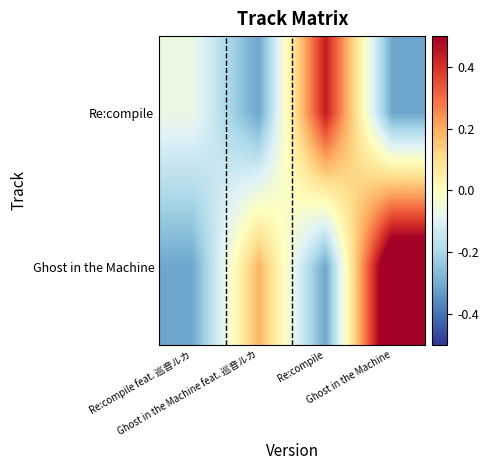

Which label corresponds to the smallest value in the chart?

Ghost in the Machine feat. 巡音ルカ